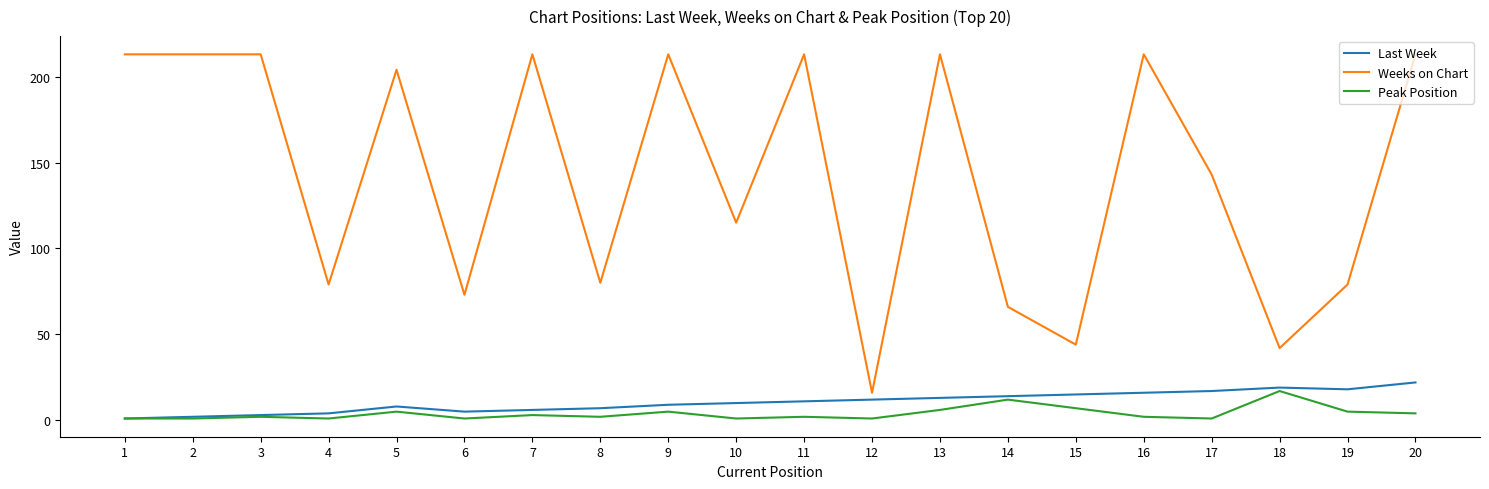

True or false: Weeks on Chart has a value of 112 at 20.

False